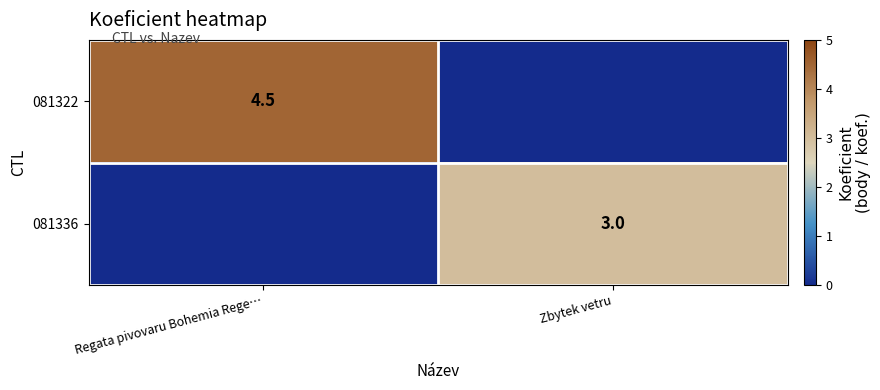

True or false: 081336 has a value of 4.5 at Zbytek vetru.

False